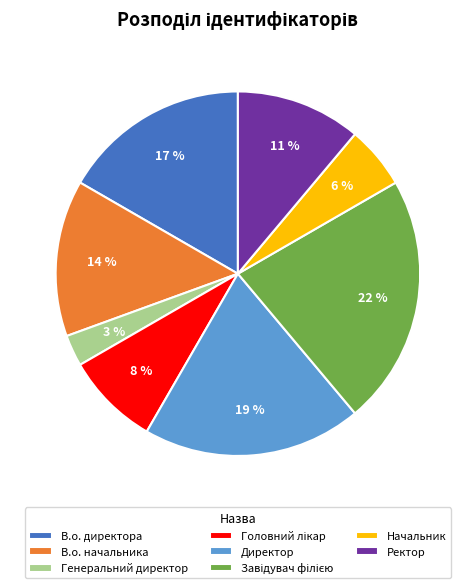

To the nearest percent, what percentage of the pie is Директор?

19%